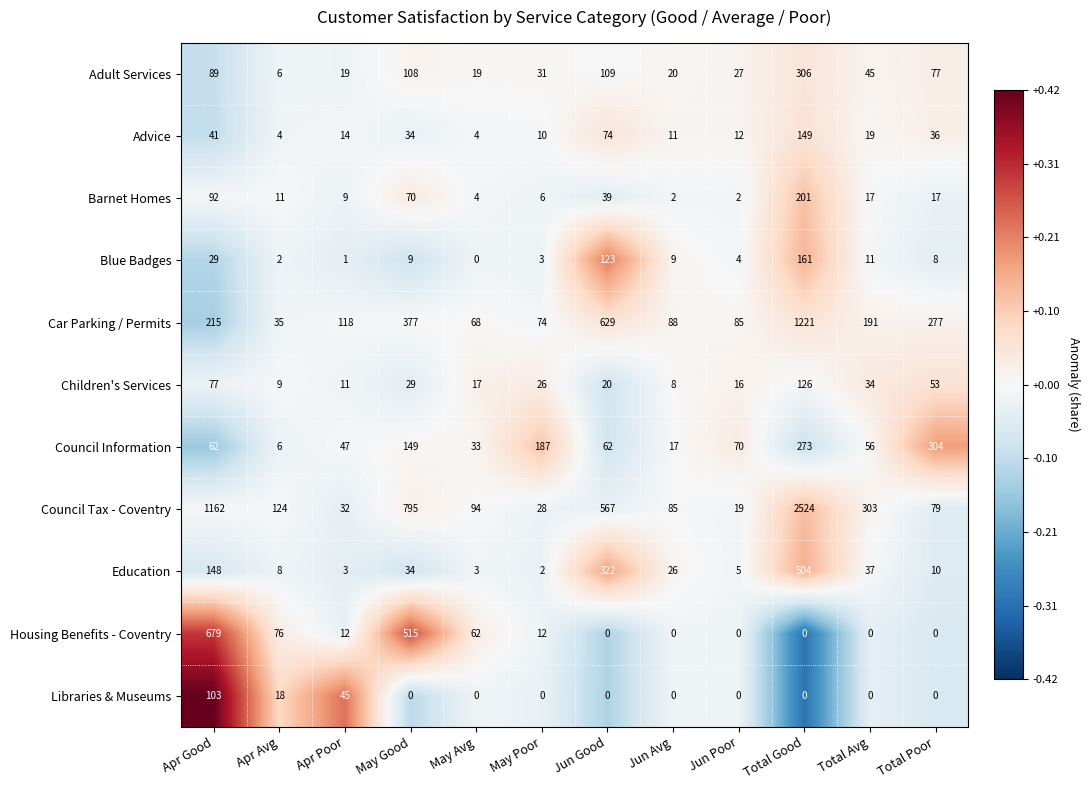

Rank the series by their maximum value, from lowest to highest.

Libraries & Museums, Children's Services, Advice, Blue Badges, Barnet Homes, Council Information, Adult Services, Education, Housing Benefits - Coventry, Car Parking / Permits, Council Tax - Coventry